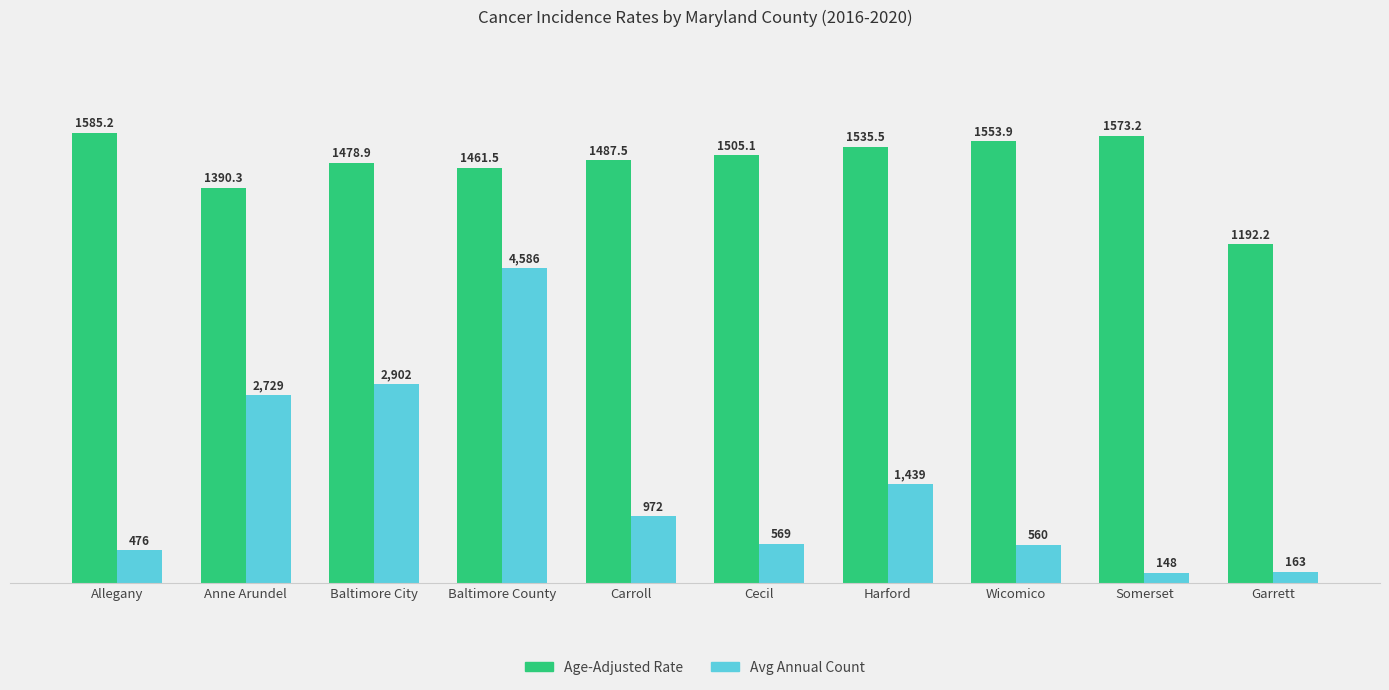

What is the minimum value shown in the chart?

35.8